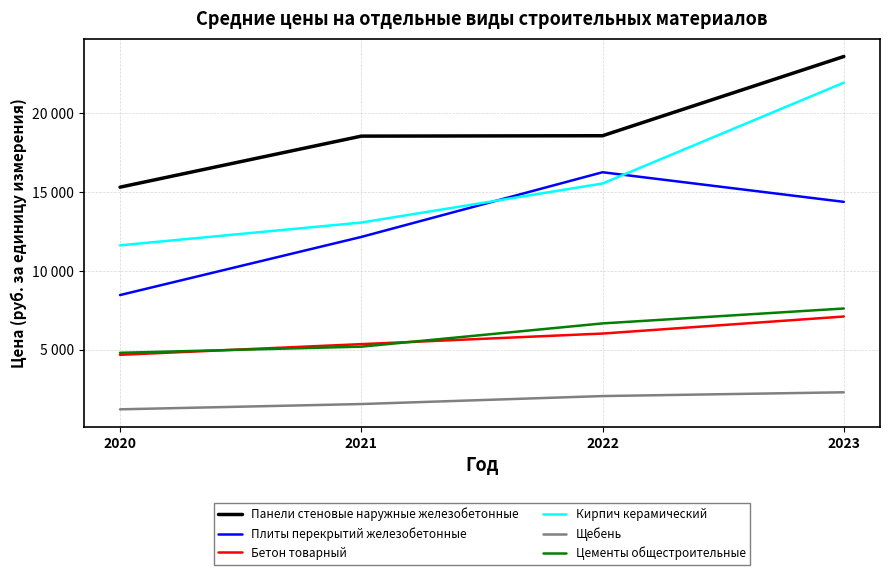

The Кирпич керамический series shows 21938 at 2023. True or false?

True